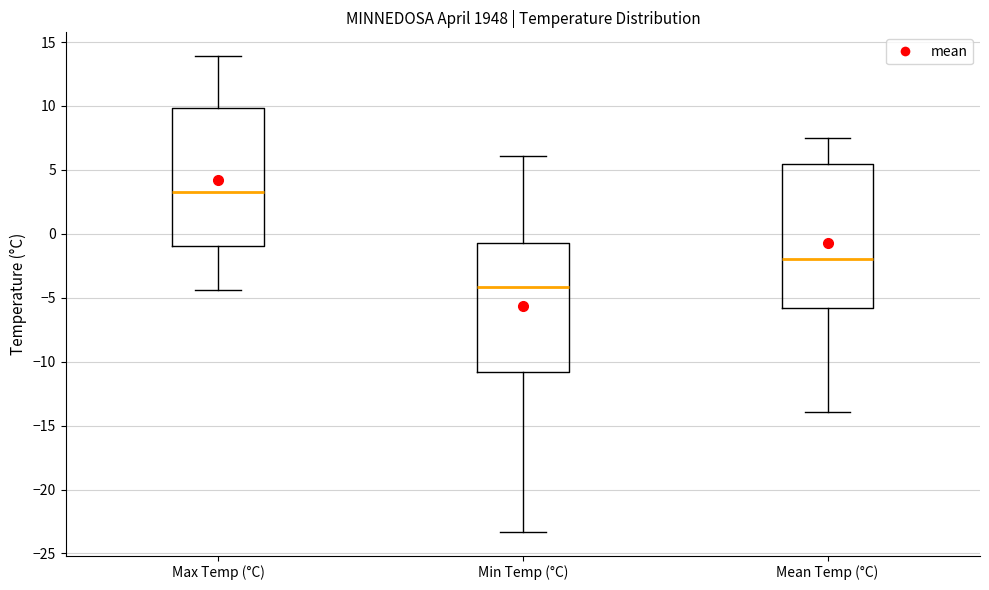

Where is the lower edge of the box for Min Temp (°C) on the y-axis? The values are not printed on the chart, so give them approximately, as read against the axis.

-11.0